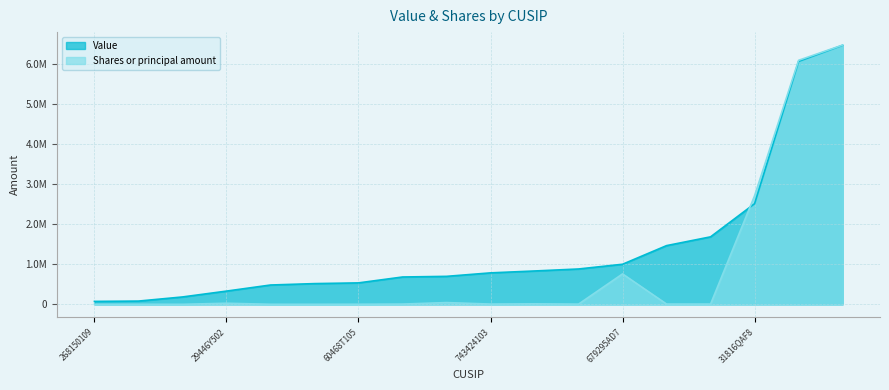

How many interior local peaks does the Shares or principal amount series have?

5